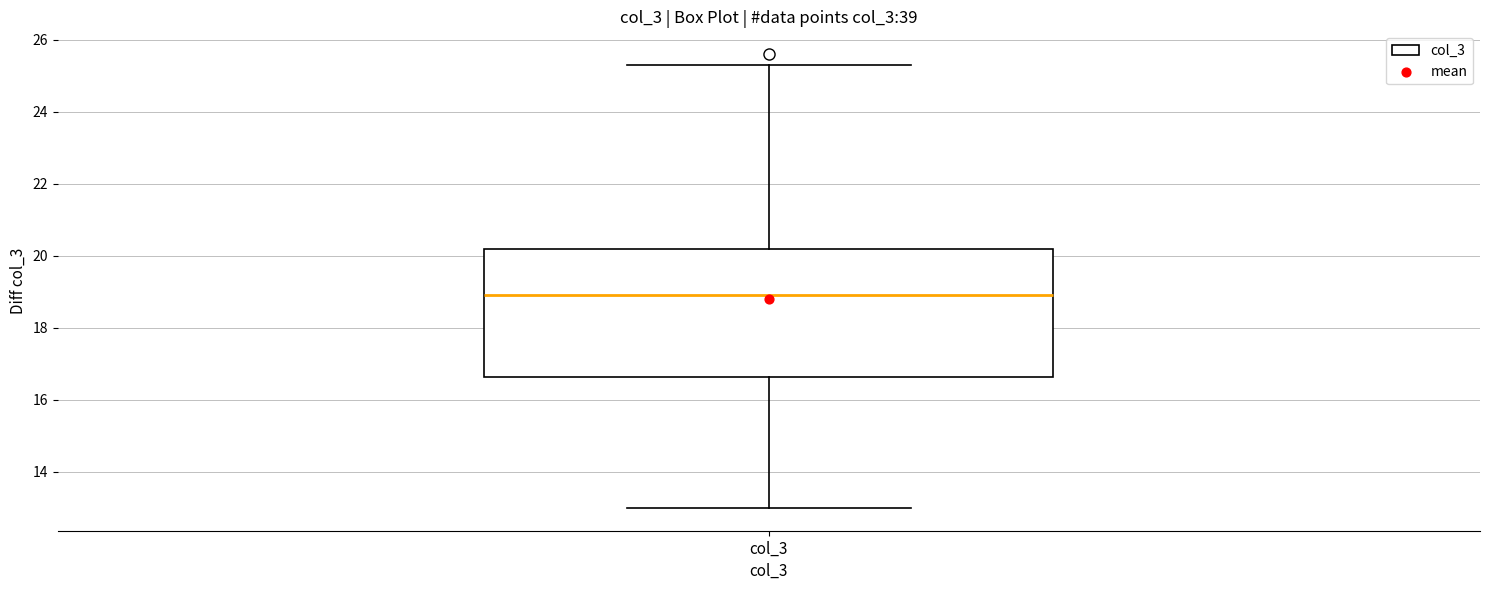

Transcribe this box plot: give where the median line is, the range the box spans, and where the two whiskers end, as read against the y-axis. The values are not printed on the chart, so give them approximately, as read against the axis.

median 19.0, box 16.6 to 20.2, whiskers 13.0 to 25.4